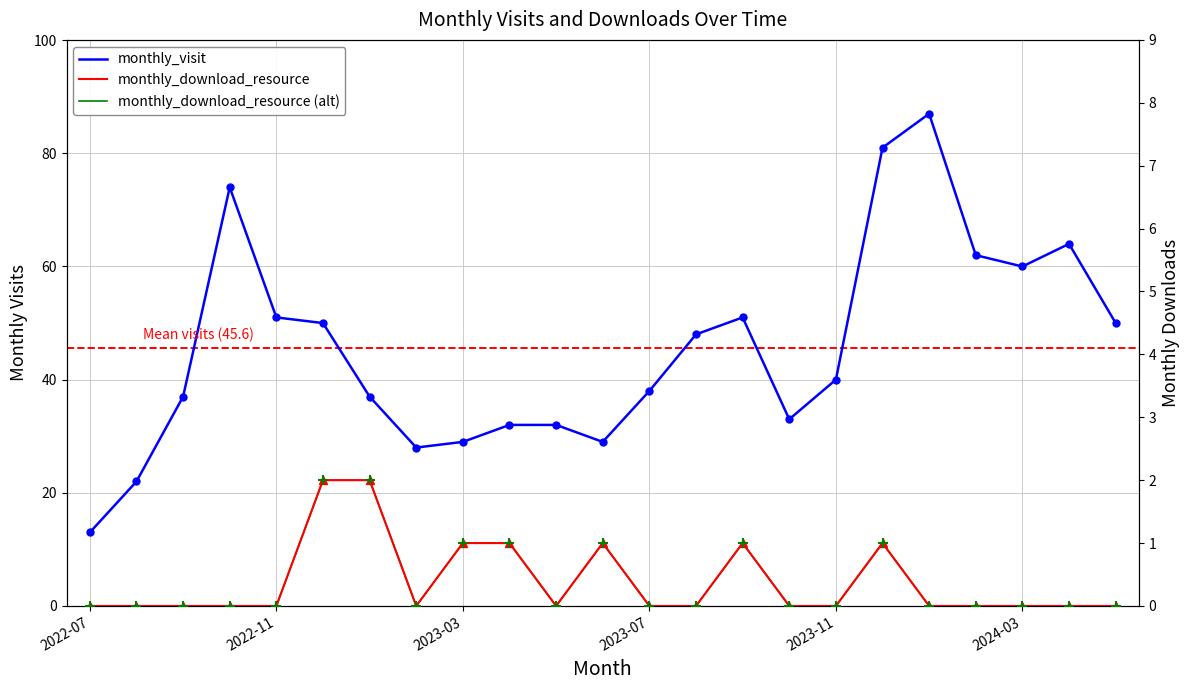

How many categories are shown in the chart?

23